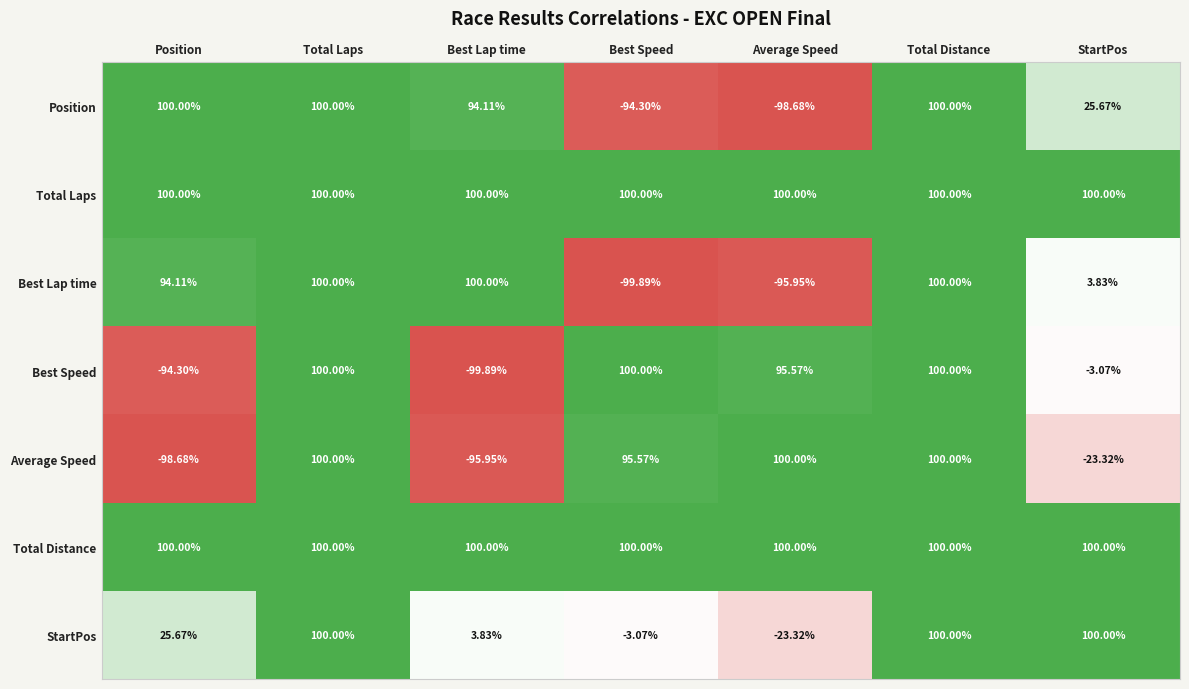

Is the value of Best Lap time at Position greater than the value of Total Distance at Best Speed?

No